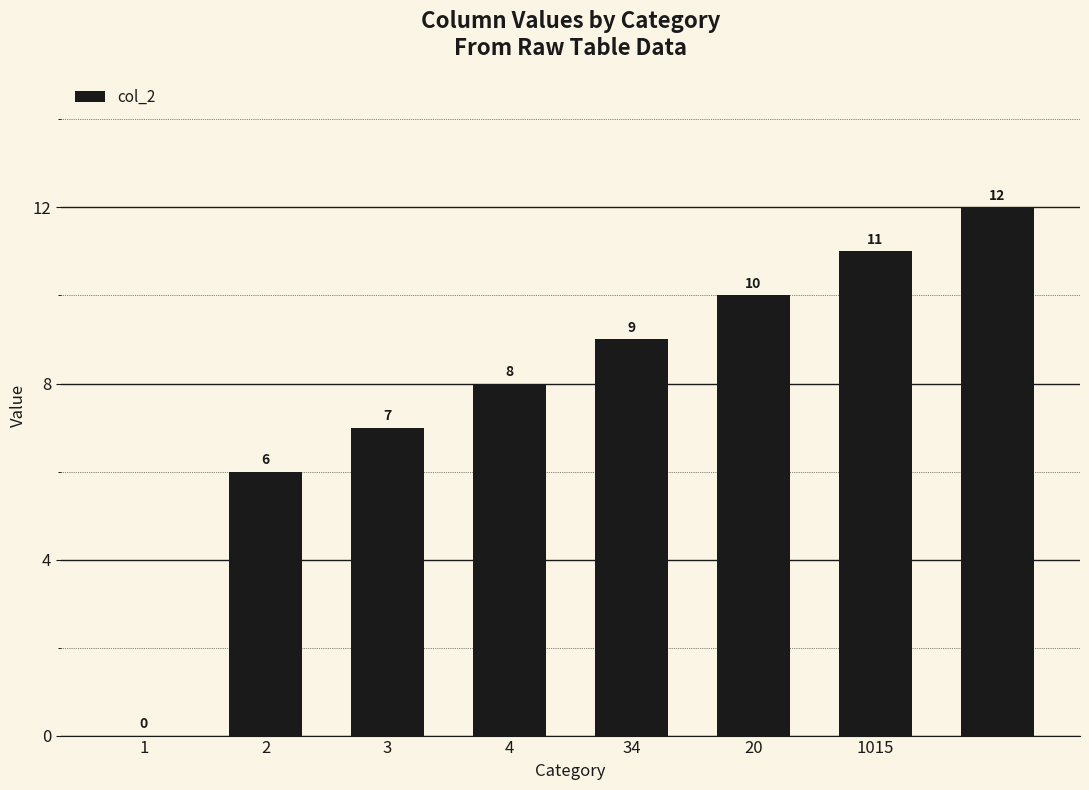

What is the sum of all values?

63